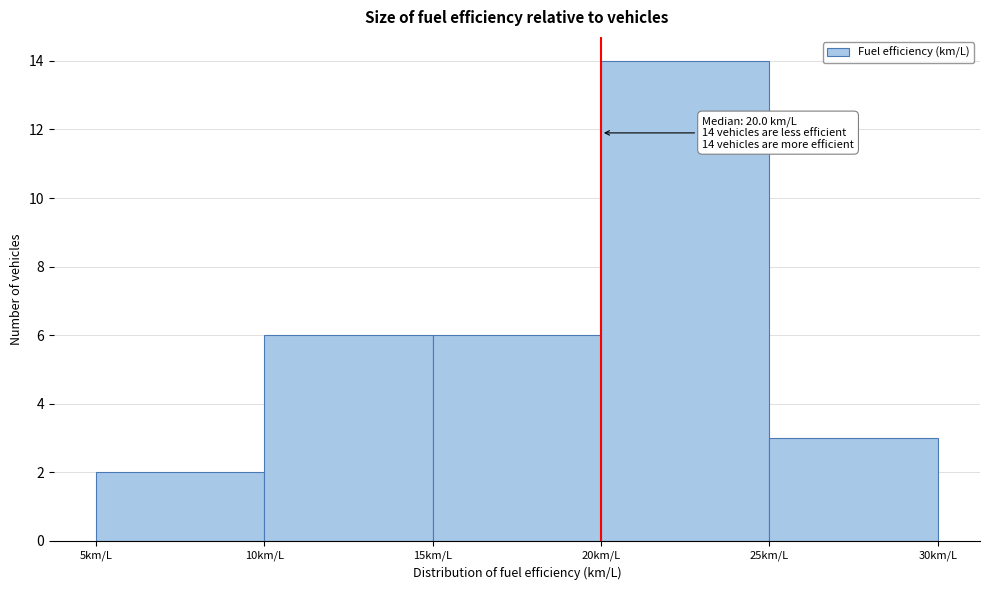

Over which range of the x-axis is the bar tallest?

20 to 25